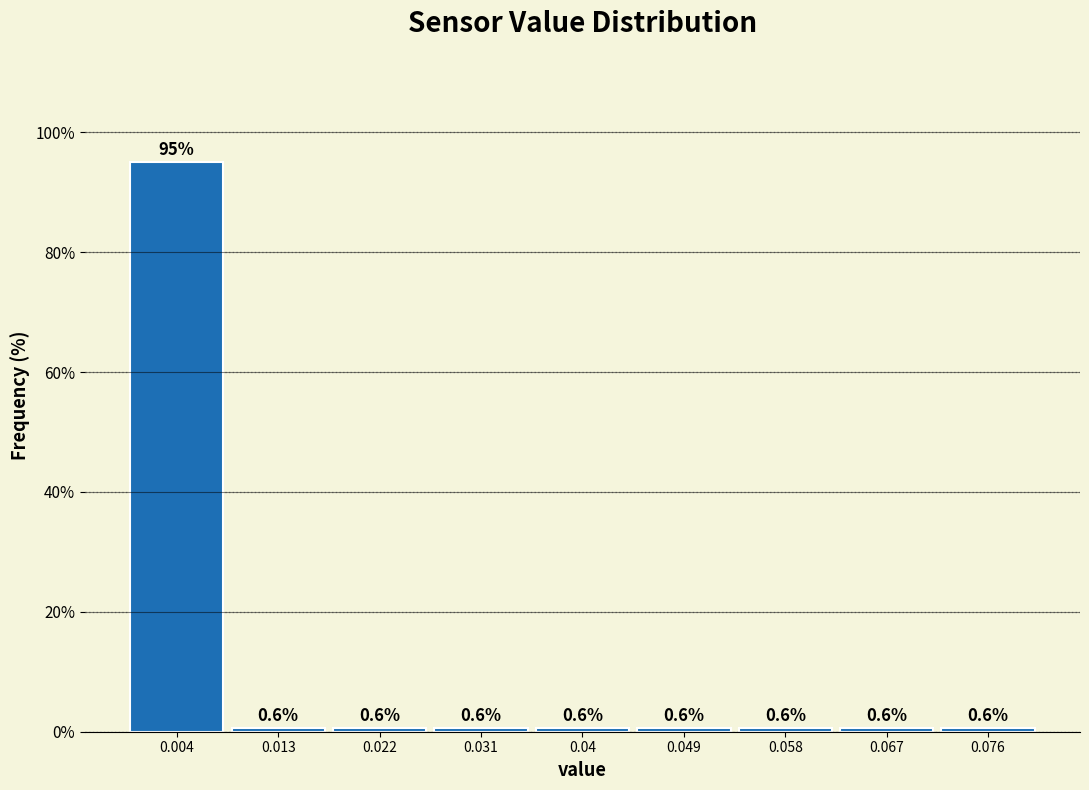

Over which range of the x-axis is the bar tallest?

0.000 to 0.009